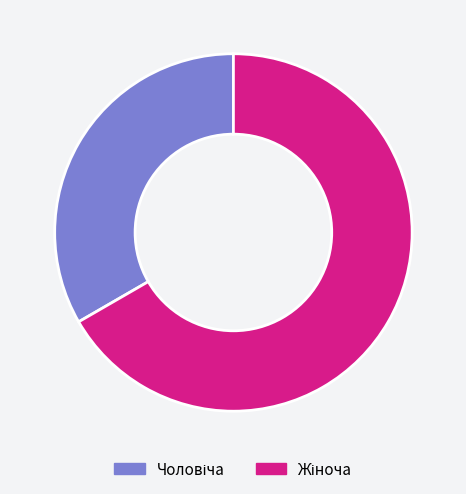

Is there a majority slice in this chart?

Yes